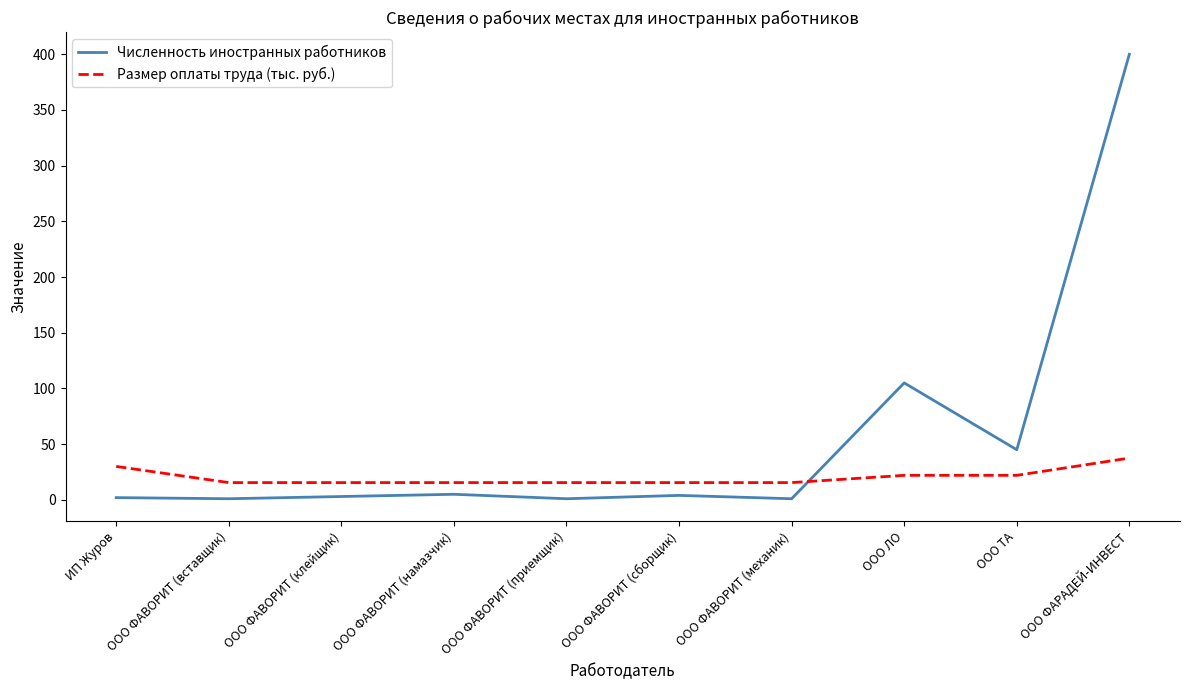

The value of Размер оплаты труда (тыс. руб.) at ООО ФАВОРИТ (механик) is 15.5. True or false?

True